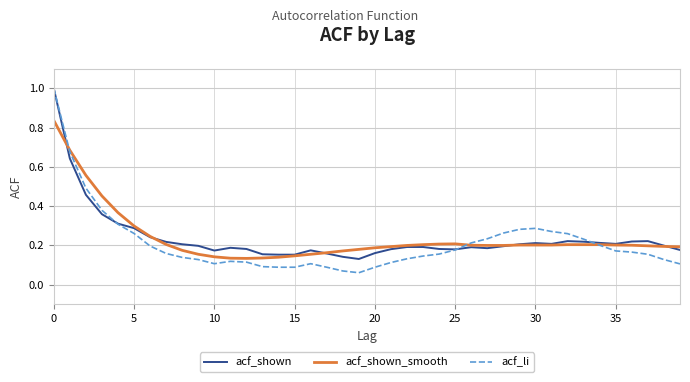

Which series has the widest spread of values?

acf_li